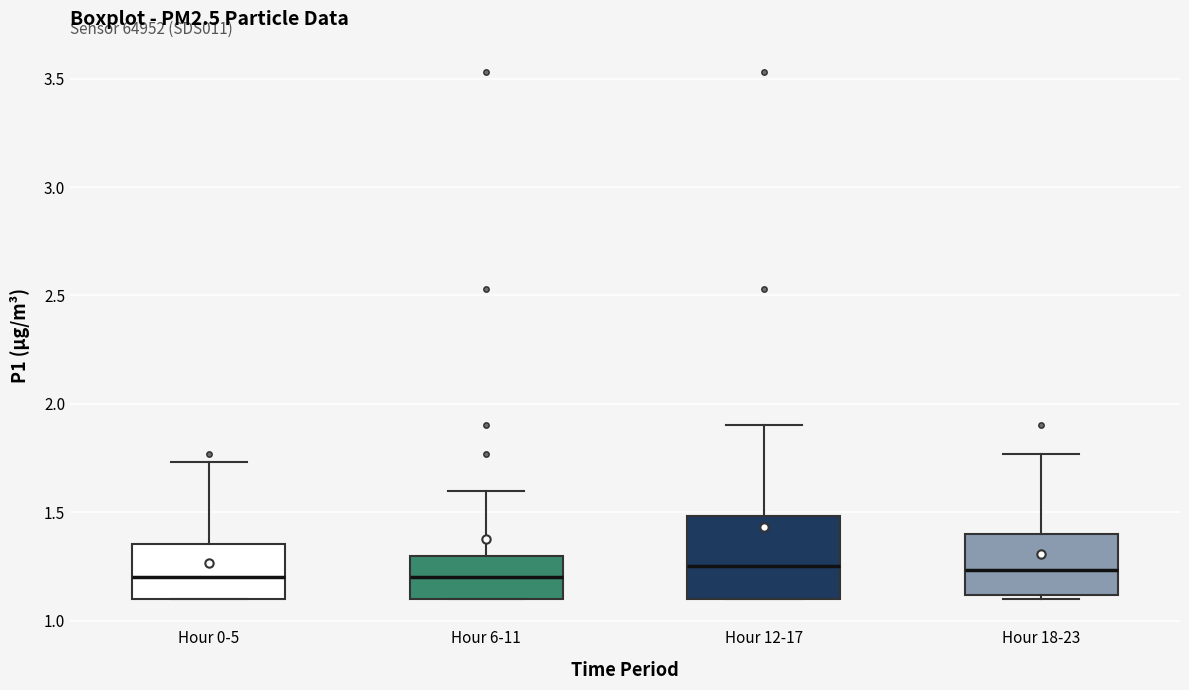

Which box is the tallest, from its lower edge to its upper edge?

Hour 12-17